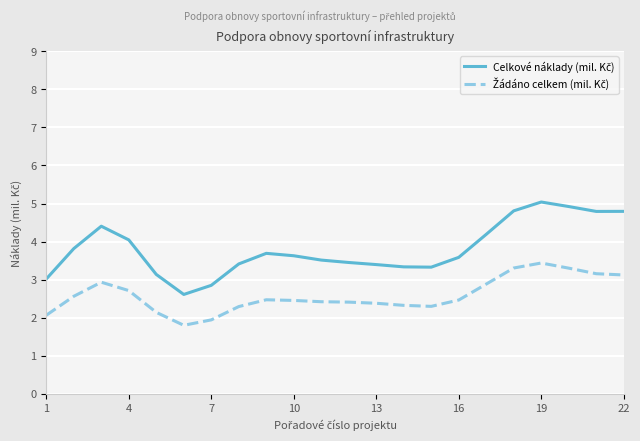

What is the smallest value displayed?

1.8